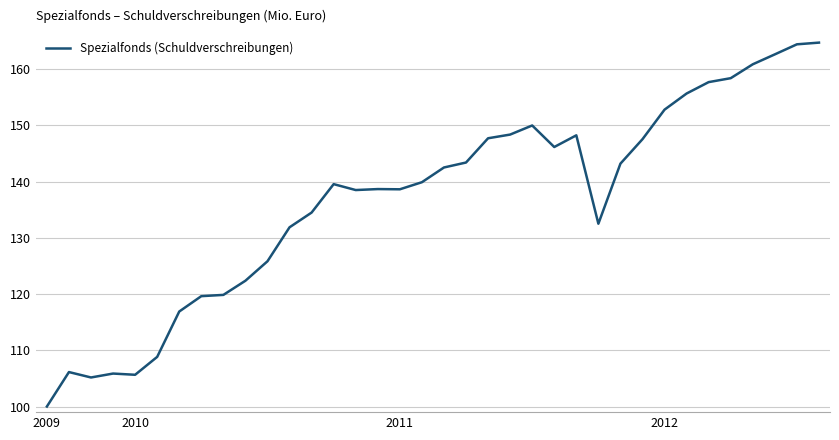

What is the difference between the maximum and second lowest values?

59.6